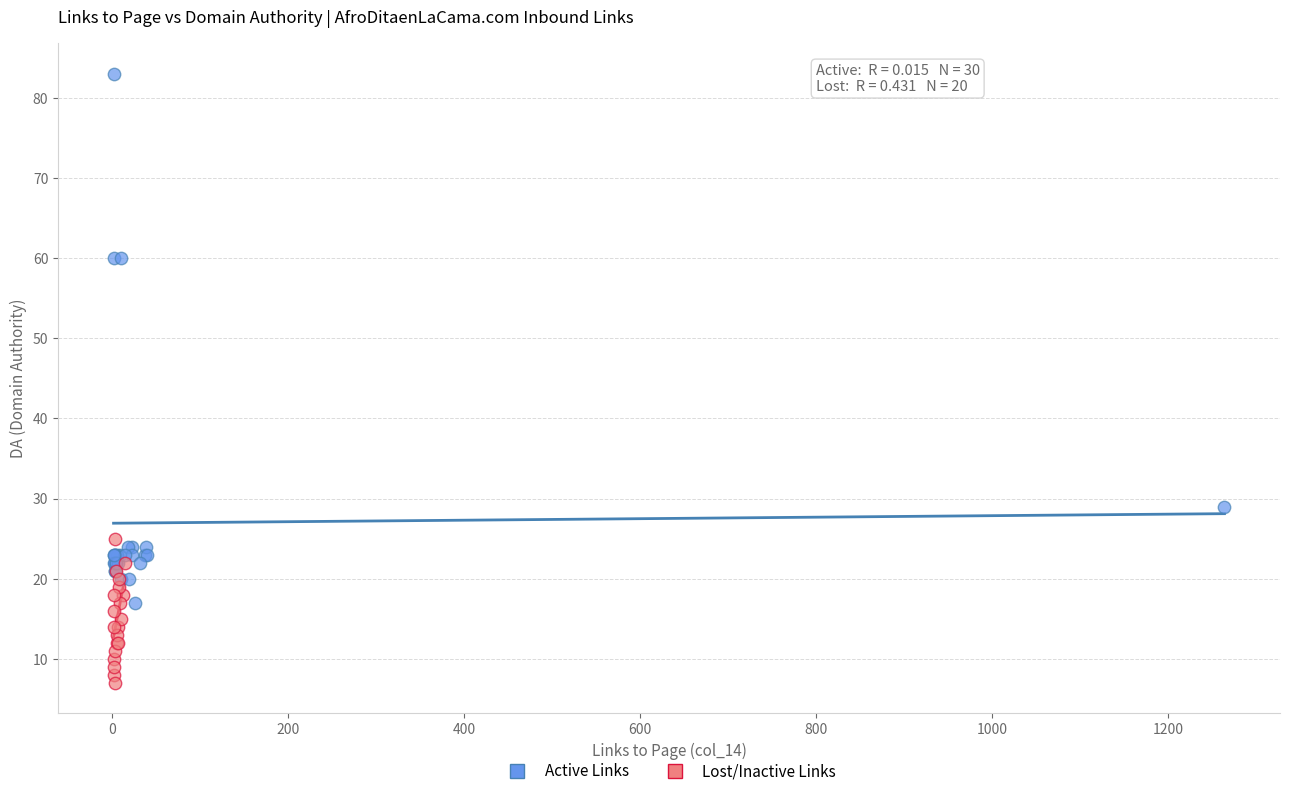

Which series contains the lowest Y value?

Lost/Inactive Links